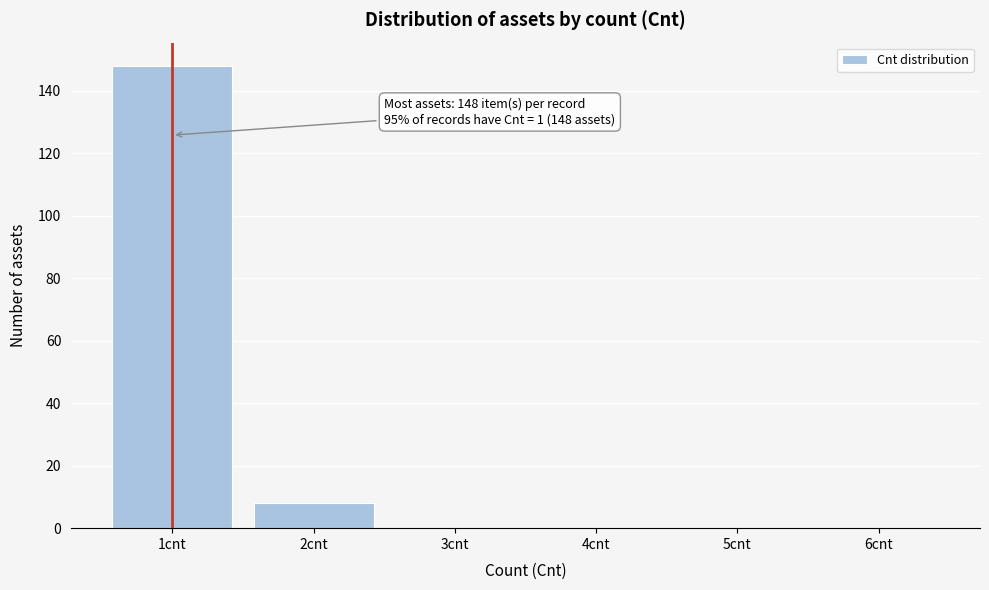

Over which range of the x-axis is the bar tallest?

0.5 to 1.5